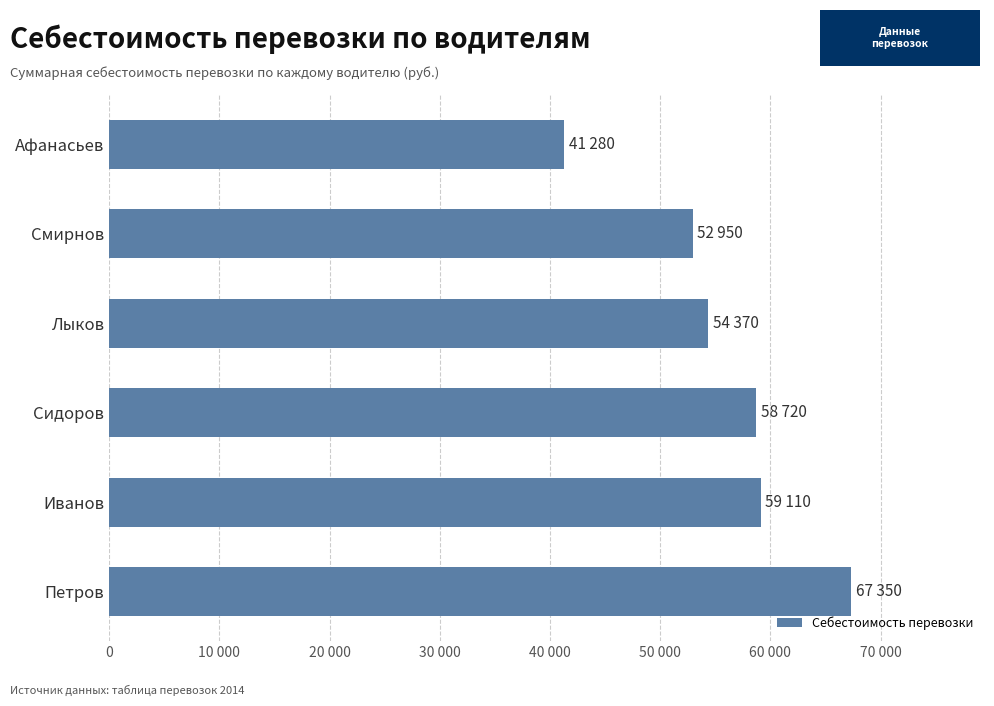

What is the sum of all values?

333780